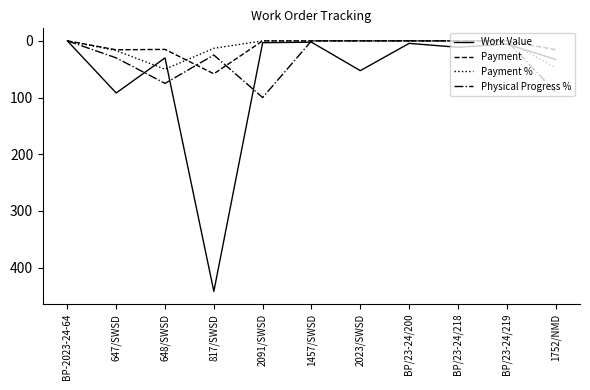

Which series has the largest total across all categories?

Work Value